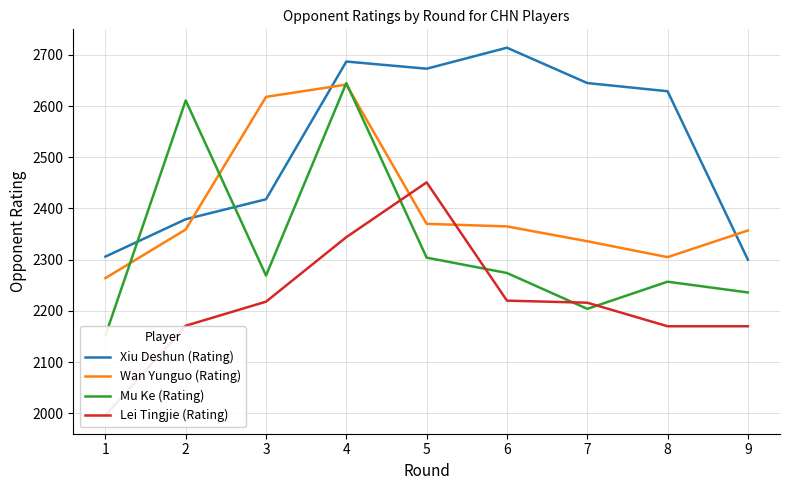

At which label is Lei Tingjie (Rating) closest to 2223?

6